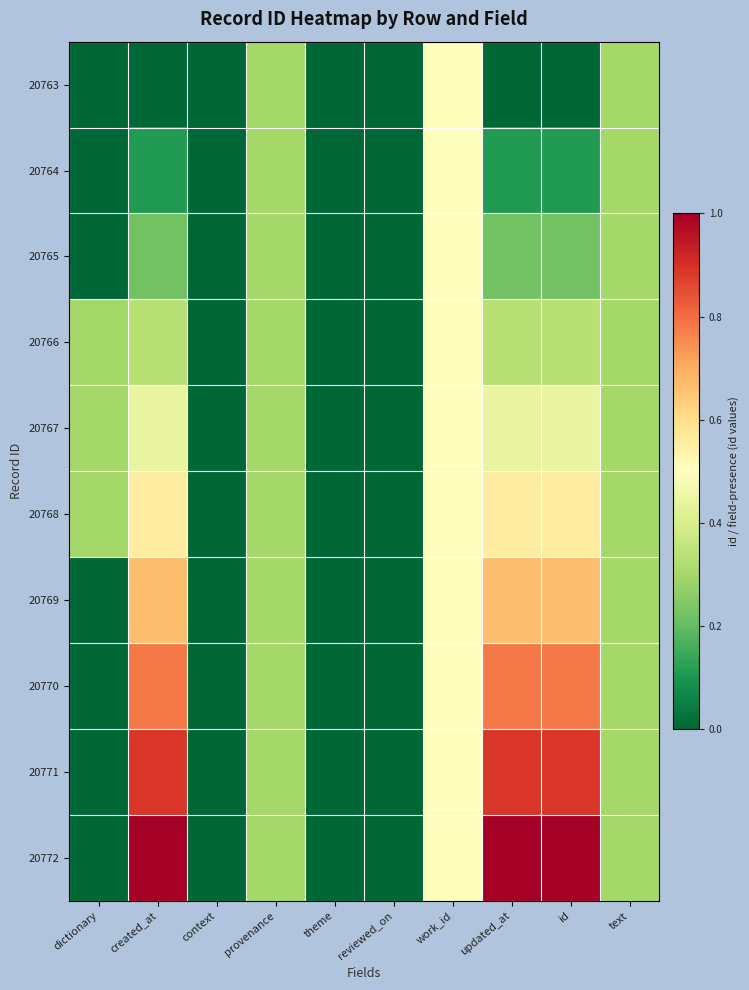

Reading left to right, transcribe all the data shown in this chart.

20763: dictionary=0.0	created_at=0.0	context=0.0	provenance=0.3	theme=0.0	reviewed_on=0.0	work_id=0.5	updated_at=0.0	id=0.0	text=0.3
20764: dictionary=0.0	created_at=0.1	context=0.0	provenance=0.3	theme=0.0	reviewed_on=0.0	work_id=0.5	updated_at=0.1	id=0.1	text=0.3
20765: dictionary=0.0	created_at=0.2	context=0.0	provenance=0.3	theme=0.0	reviewed_on=0.0	work_id=0.5	updated_at=0.2	id=0.2	text=0.3
20766: dictionary=0.3	created_at=0.3	context=0.0	provenance=0.3	theme=0.0	reviewed_on=0.0	work_id=0.5	updated_at=0.3	id=0.3	text=0.3
20767: dictionary=0.3	created_at=0.4	context=0.0	provenance=0.3	theme=0.0	reviewed_on=0.0	work_id=0.5	updated_at=0.4	id=0.4	text=0.3
20768: dictionary=0.3	created_at=0.6	context=0.0	provenance=0.3	theme=0.0	reviewed_on=0.0	work_id=0.5	updated_at=0.6	id=0.6	text=0.3
20769: dictionary=0.0	created_at=0.7	context=0.0	provenance=0.3	theme=0.0	reviewed_on=0.0	work_id=0.5	updated_at=0.7	id=0.7	text=0.3
20770: dictionary=0.0	created_at=0.8	context=0.0	provenance=0.3	theme=0.0	reviewed_on=0.0	work_id=0.5	updated_at=0.8	id=0.8	text=0.3
20771: dictionary=0.0	created_at=0.9	context=0.0	provenance=0.3	theme=0.0	reviewed_on=0.0	work_id=0.5	updated_at=0.9	id=0.9	text=0.3
20772: dictionary=0.0	created_at=1.0	context=0.0	provenance=0.3	theme=0.0	reviewed_on=0.0	work_id=0.5	updated_at=1.0	id=1.0	text=0.3